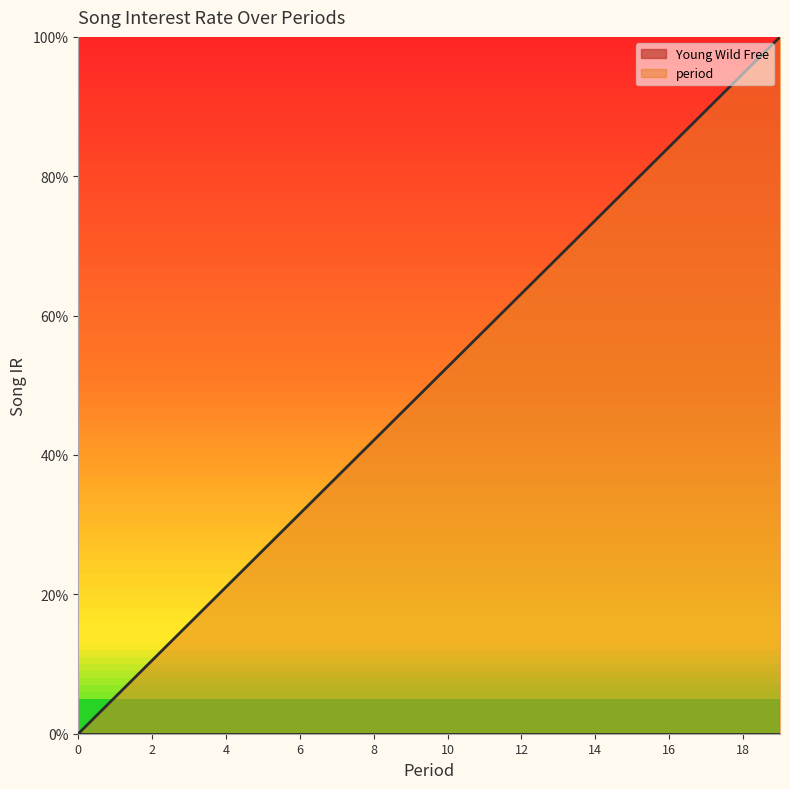

Reading right to left, transcribe all the data shown in this chart.

1.0	0.9	0.9	0.8	0.8	0.7	0.7	0.6	0.6	0.5	0.5	0.4	0.4	0.3	0.3	0.2	0.2	0.1	0.1	0.0